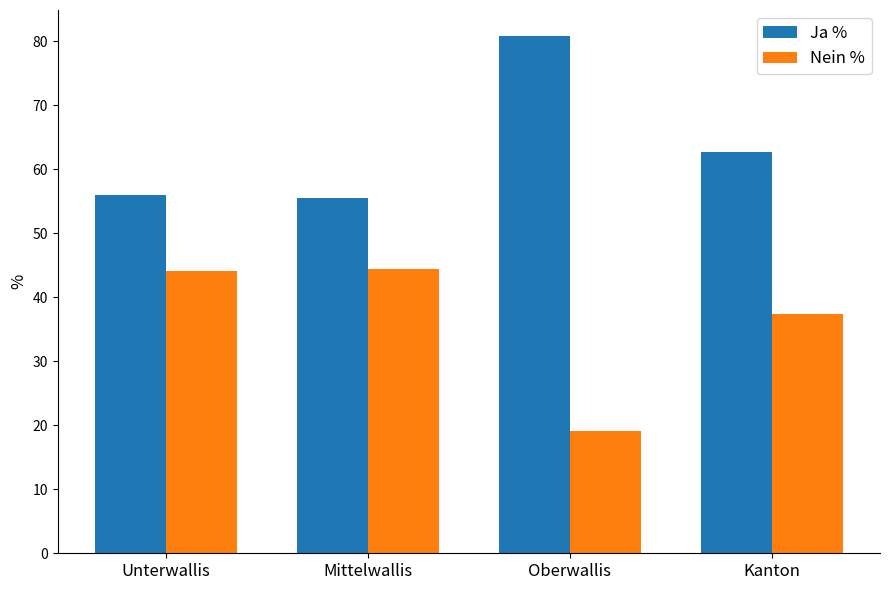

Rank the series at Oberwallis from lowest to highest value.

Nein %, Ja %